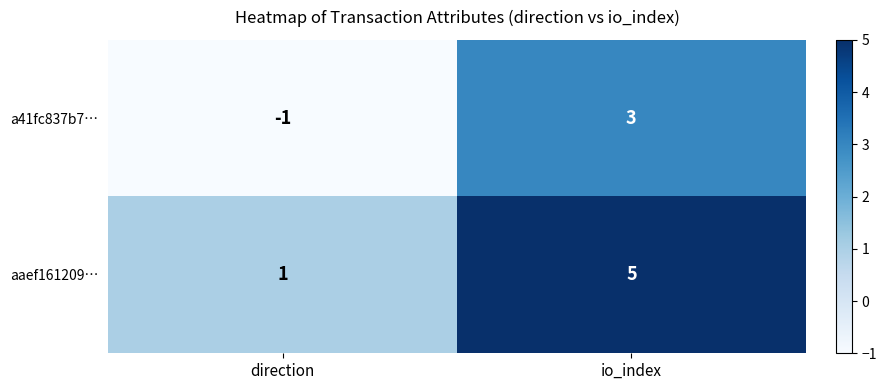

Which series has the largest total across all categories?

aaef161209…